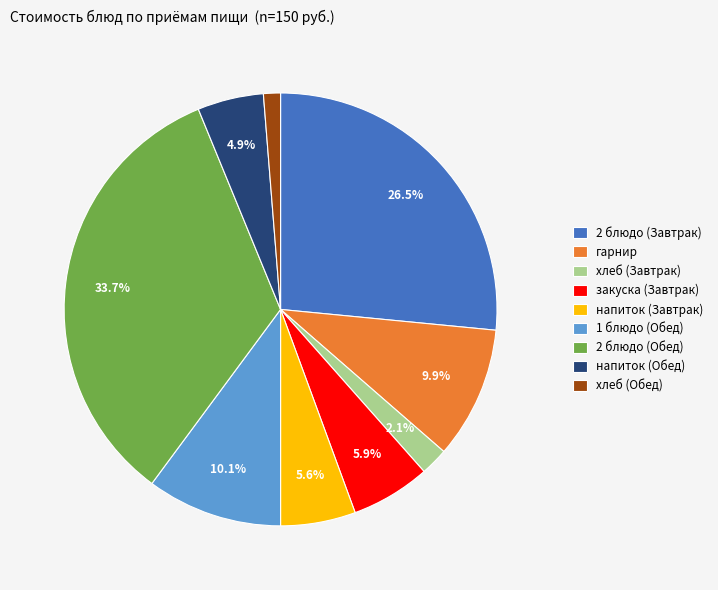

What percentage is the гарнир slice, to the nearest percent?

10%